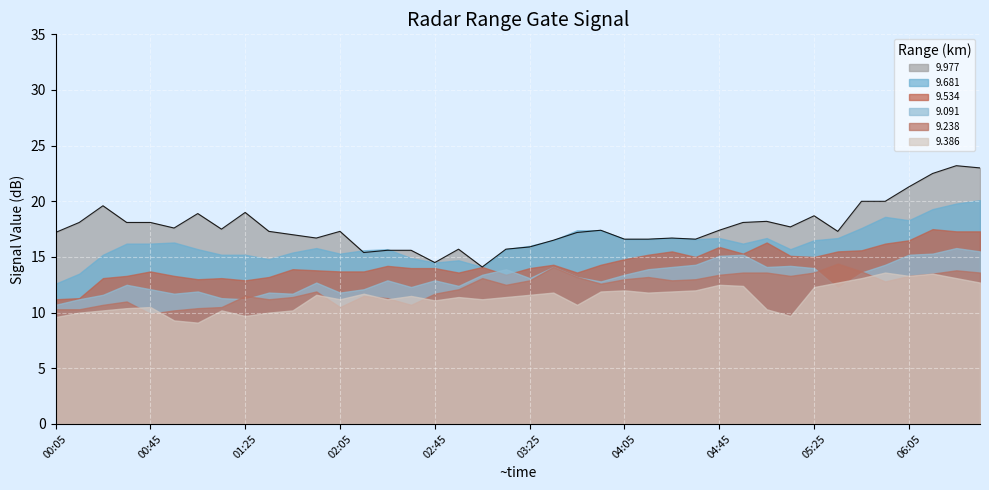

What is the label of the 18th point from the left?

2019/05/17 02:55